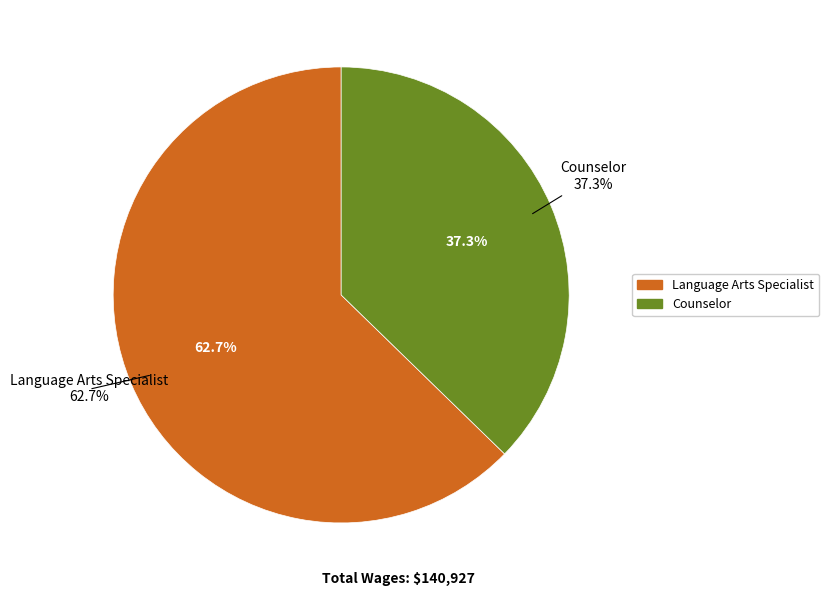

To the nearest percent, what is the combined percentage of Language Arts Specialist and Counselor?

100%